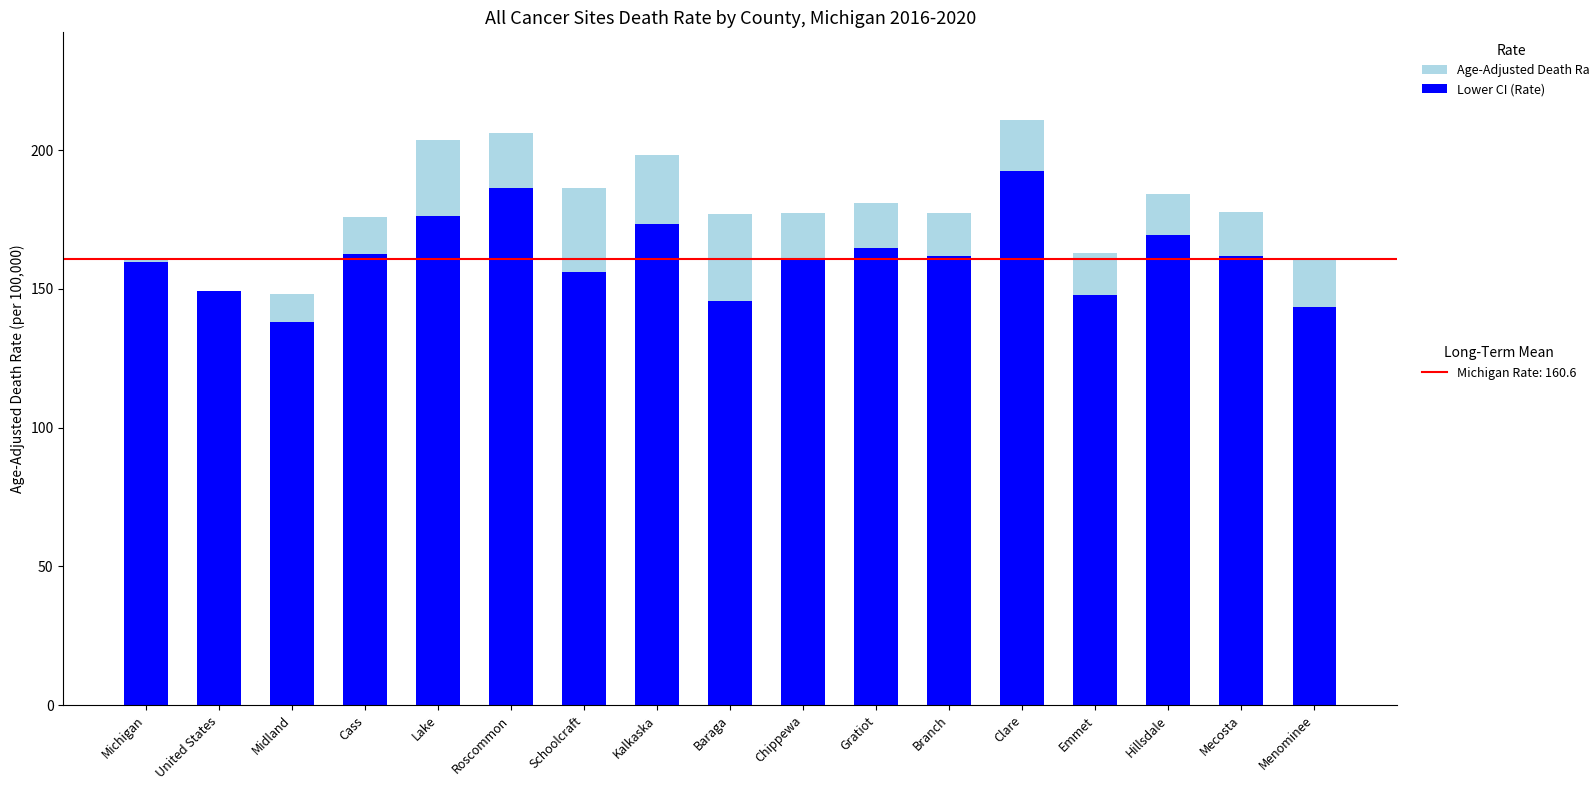

What is the total value across all series at Gratiot?

181.0